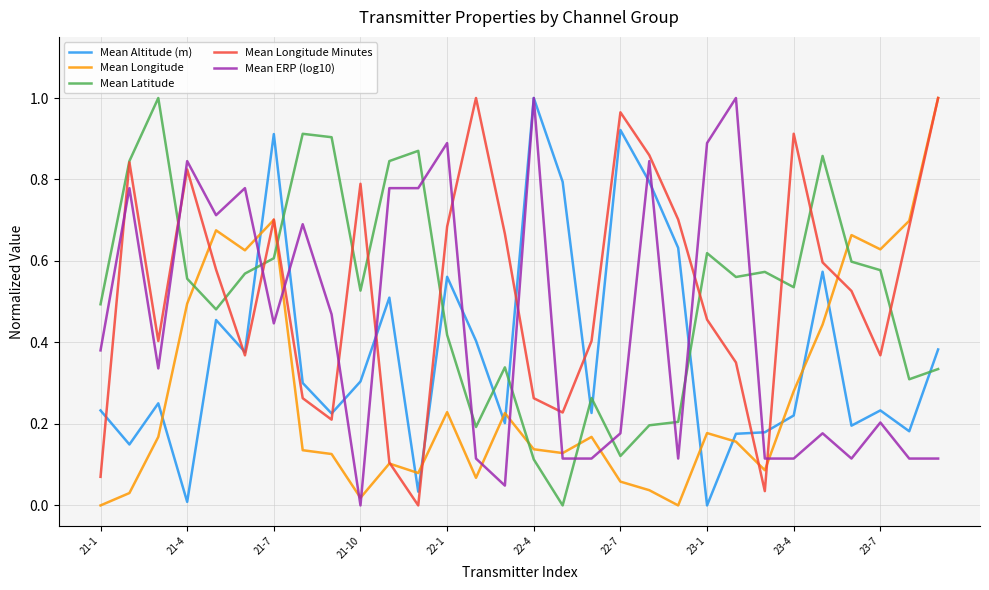

True or false: Mean Latitude and Mean ERP (log10) intersect in this chart.

True